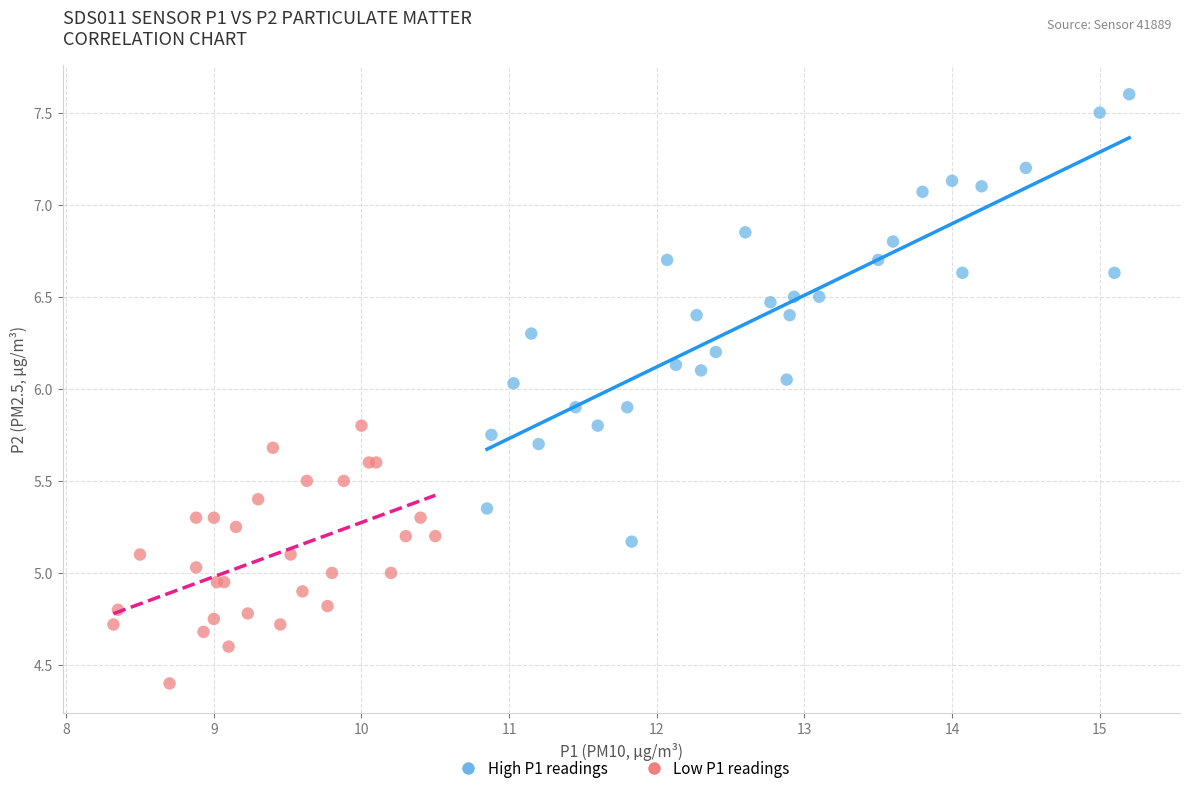

Which series reaches the maximum Y coordinate?

High P1 readings